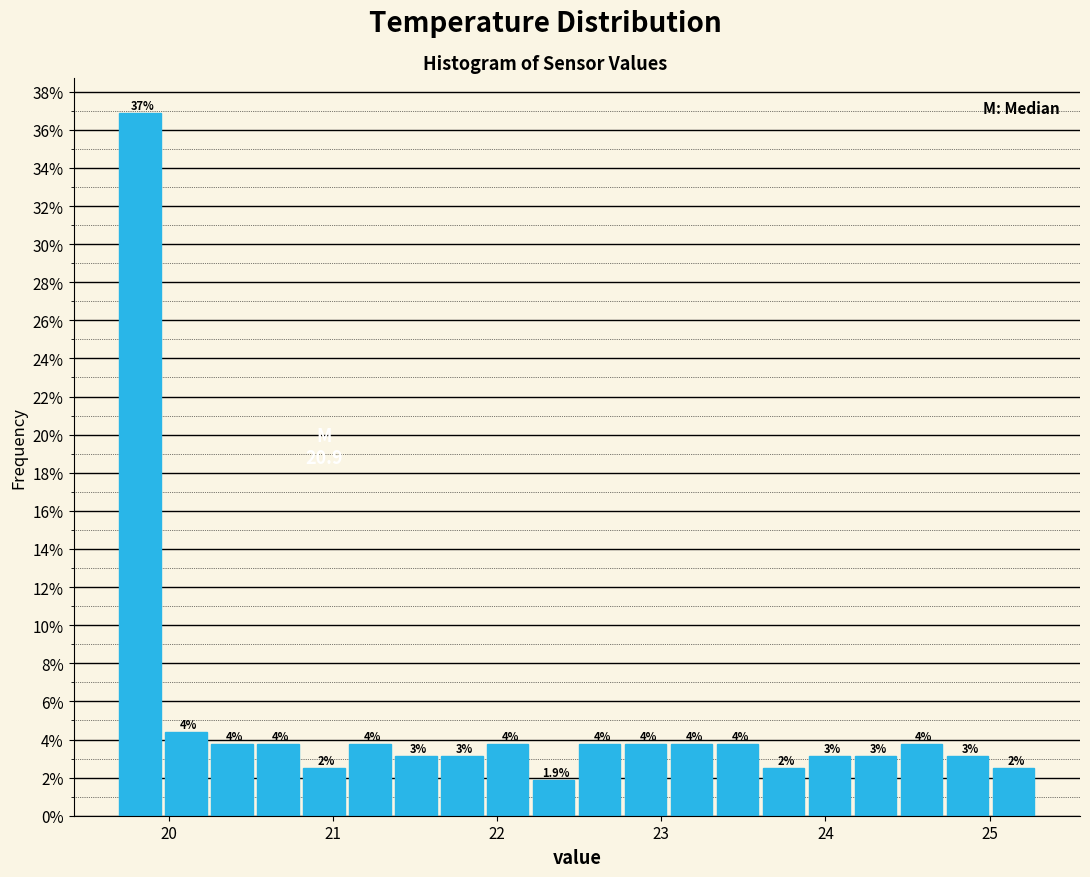

Read against the x-axis, roughly where is the centre of the tallest bar?

19.8